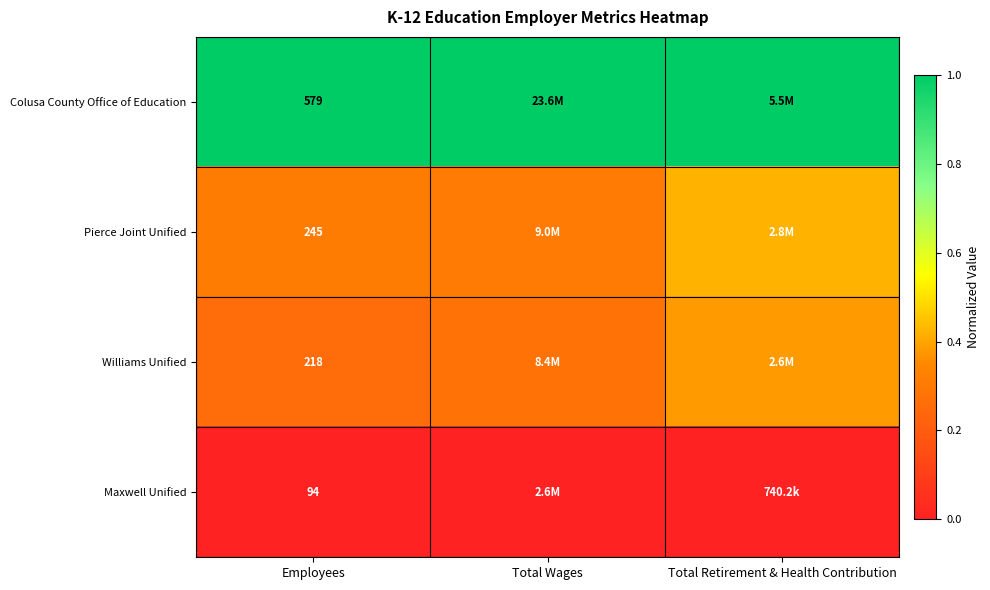

How many series are shown in this chart?

4